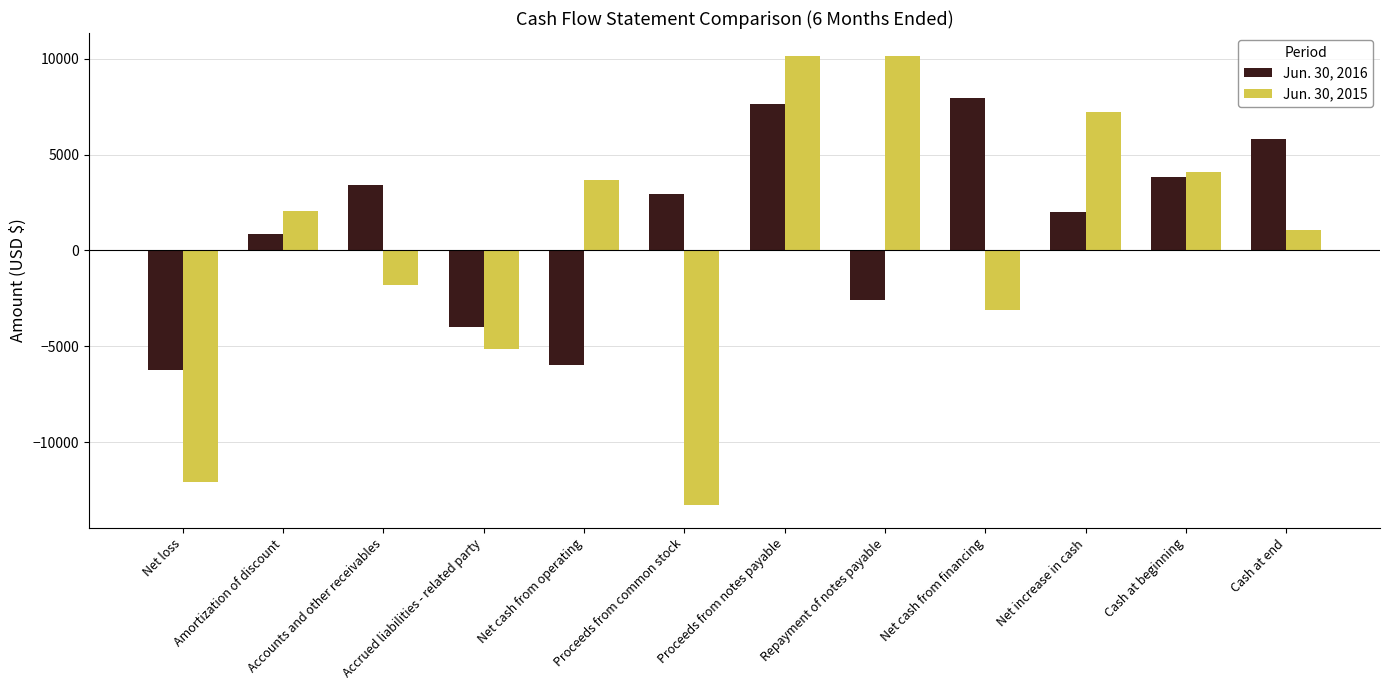

The Jun. 30, 2015 series shows -5155 at Accrued liabilities - related party. True or false?

True